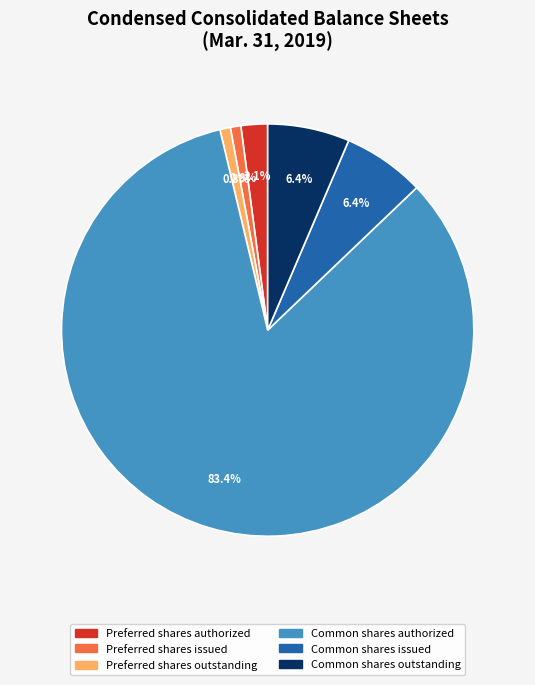

Which slice is the largest?

Common shares authorized